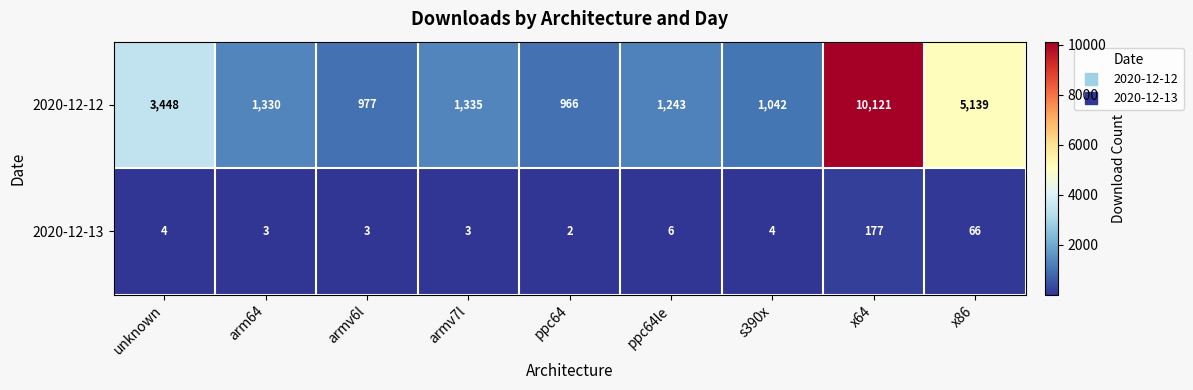

Reading left to right, transcribe all the data shown in this chart.

2020-12-12: 3448	1330	977	1335	966	1243	1042	10121	5139
2020-12-13: 4	3	3	3	2	6	4	177	66